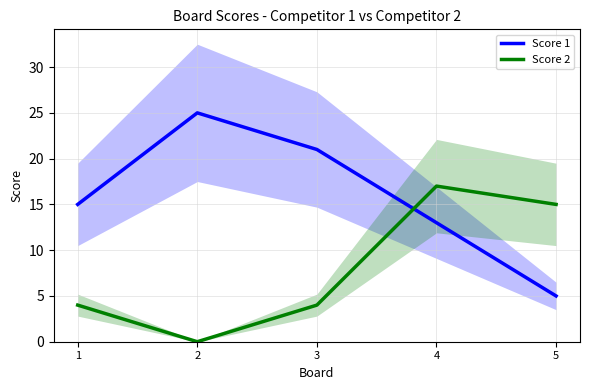

Is the value of Score 1 at 1 greater than the value of Score 2 at 1?

Yes